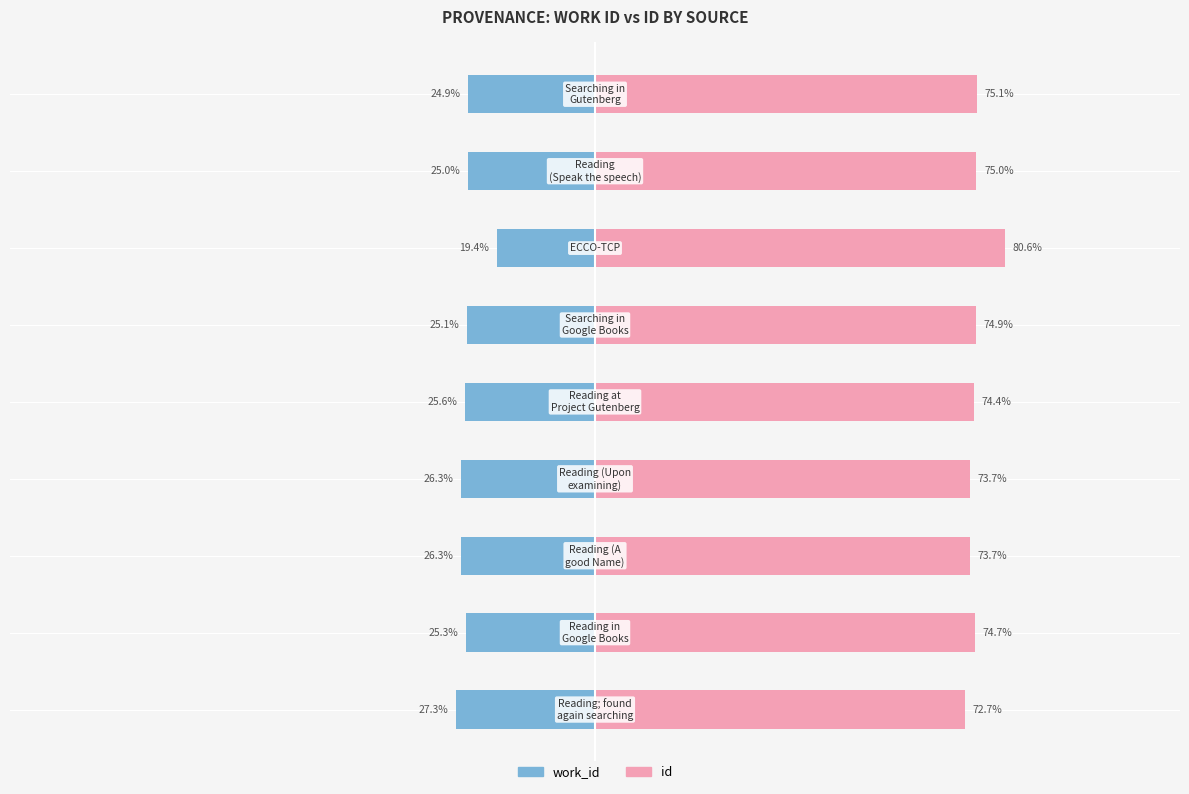

The id series shows 29.6 at −50. True or false?

False